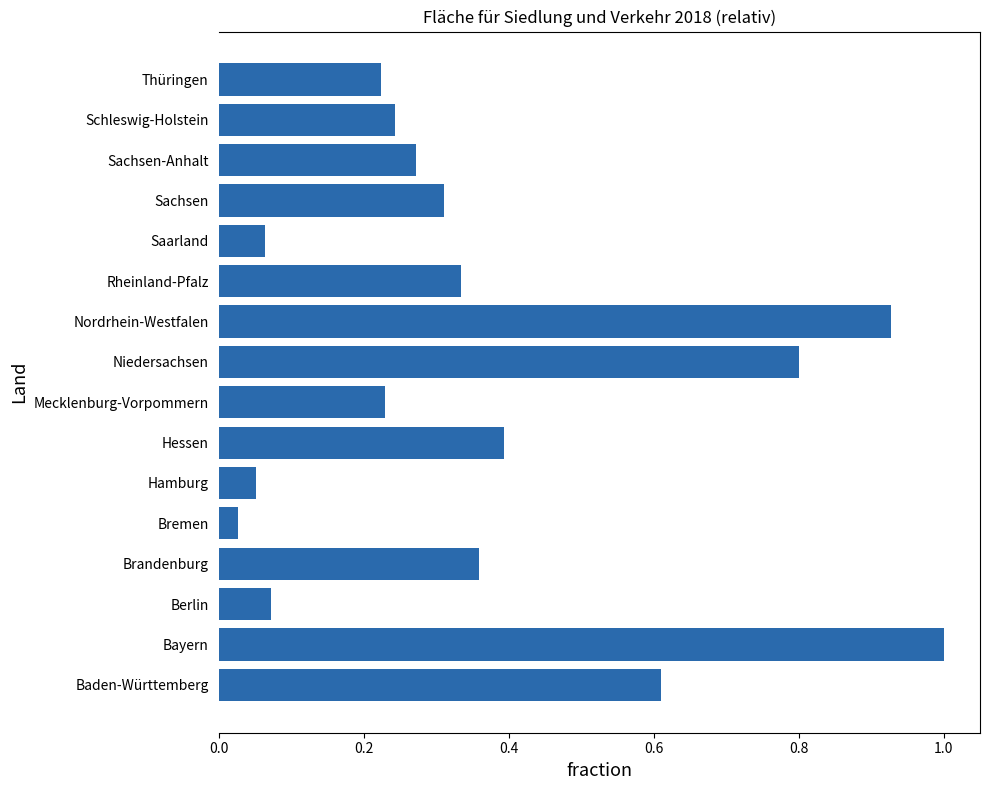

What is the difference between the maximum and minimum values?

1.0